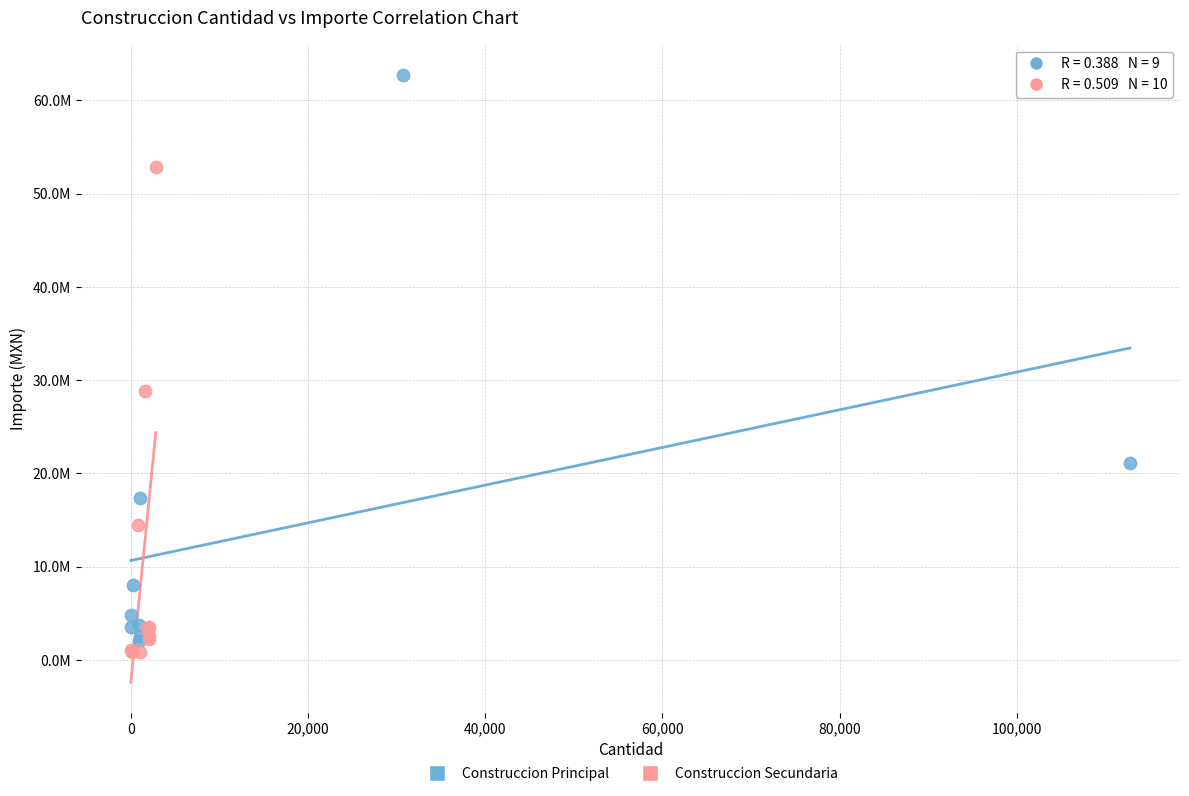

What are all the series names shown in the legend?

Construccion Principal, Construccion Secundaria